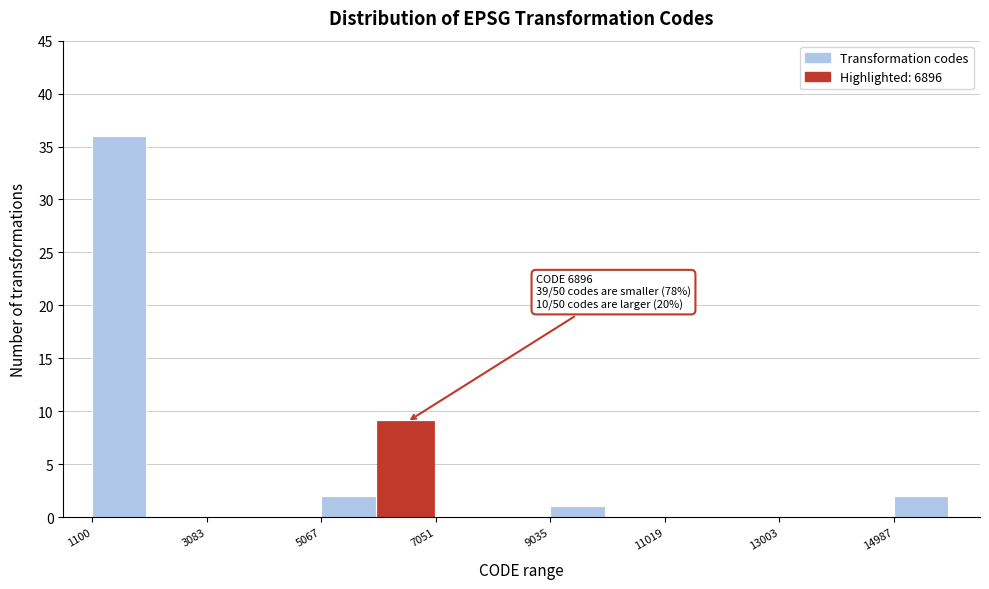

Which range on the x-axis has the tallest bar?

1200 to 2000